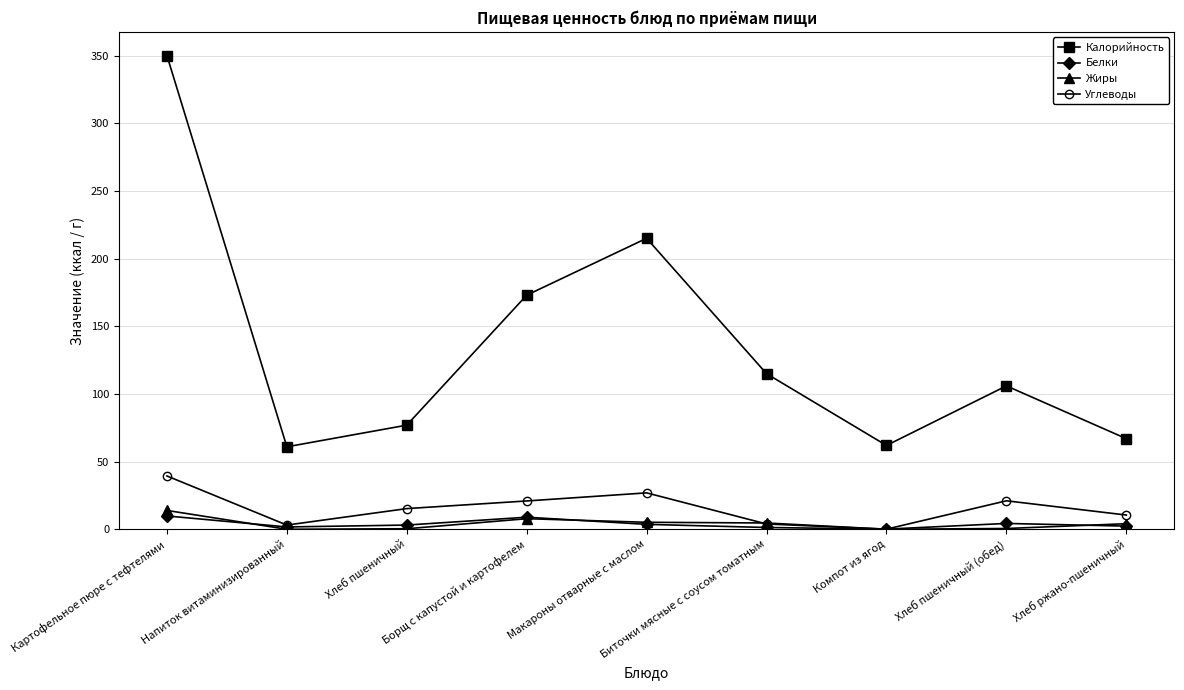

At how many categories does at least one series exceed 8?

9